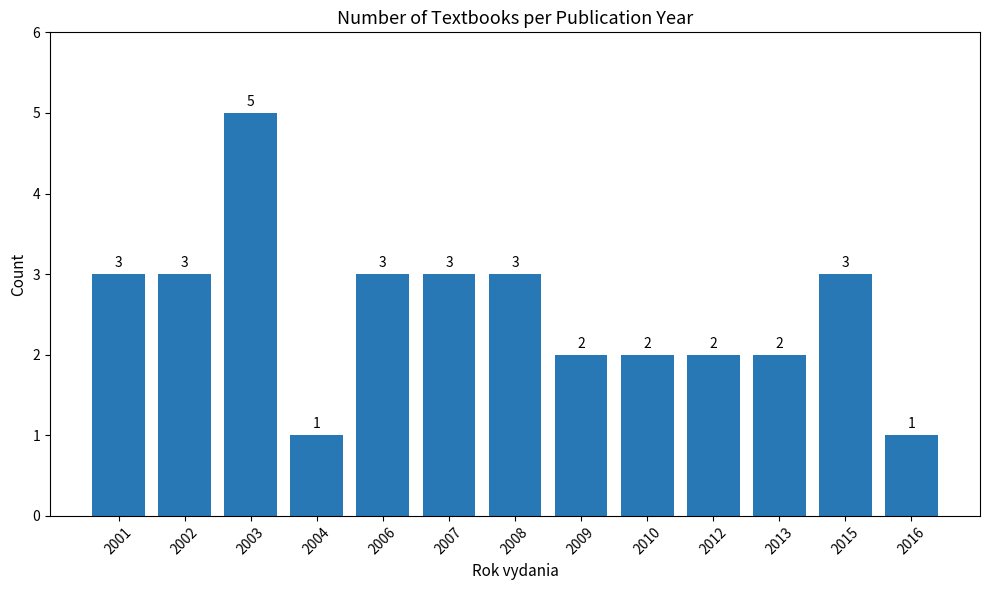

How many values are between 2 and 3?

10